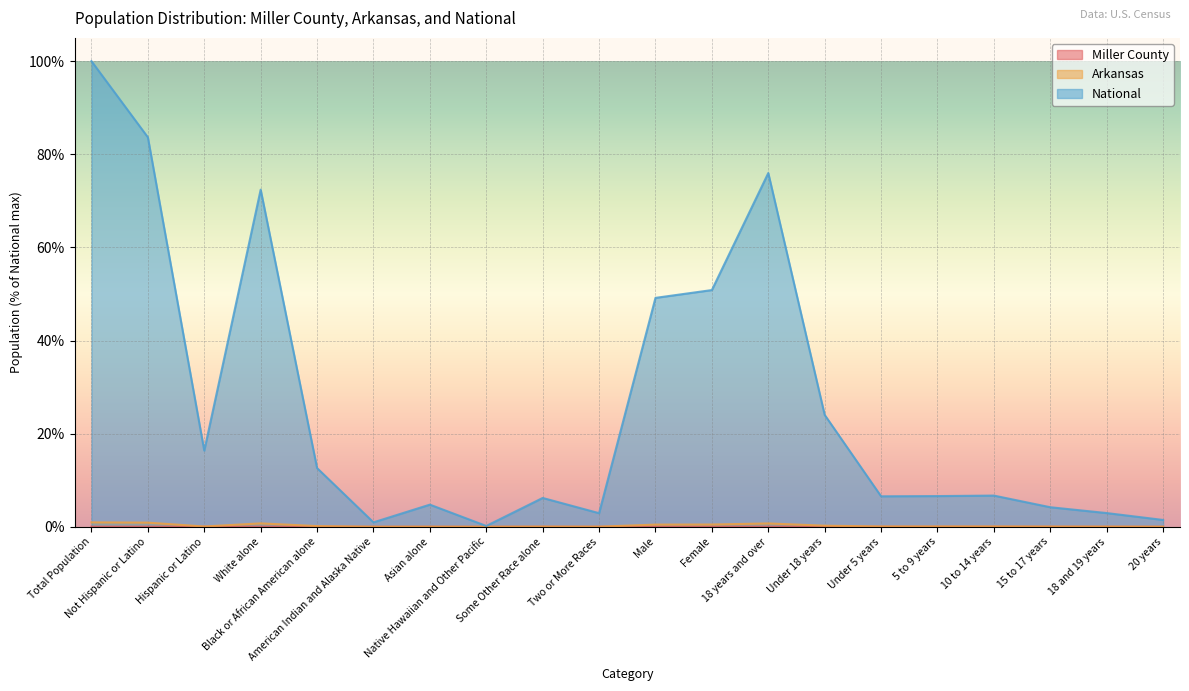

True or false: National and Miller County intersect in this chart.

False